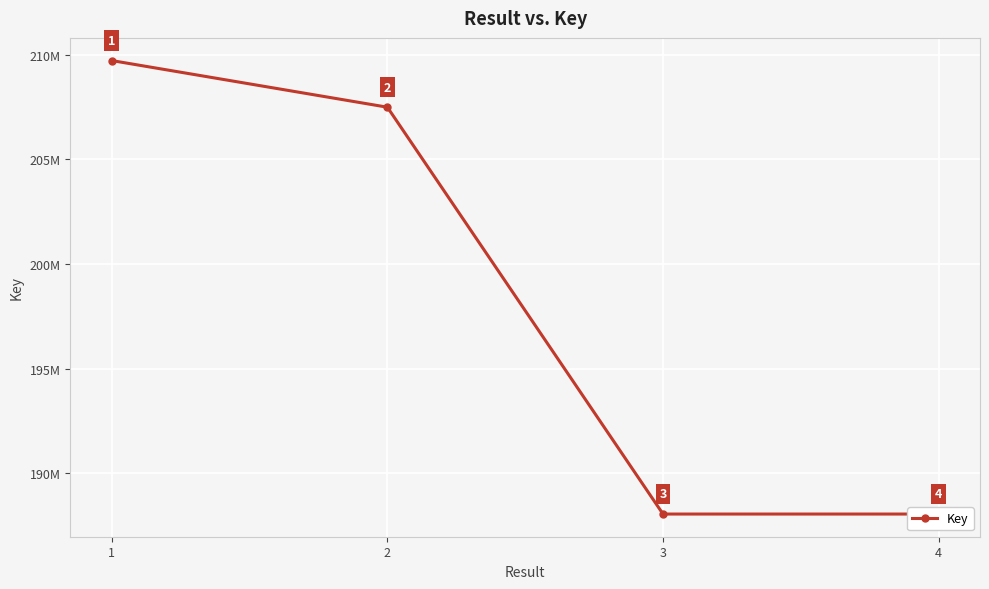

Does the chart display data point markers on the line(s)?

Yes